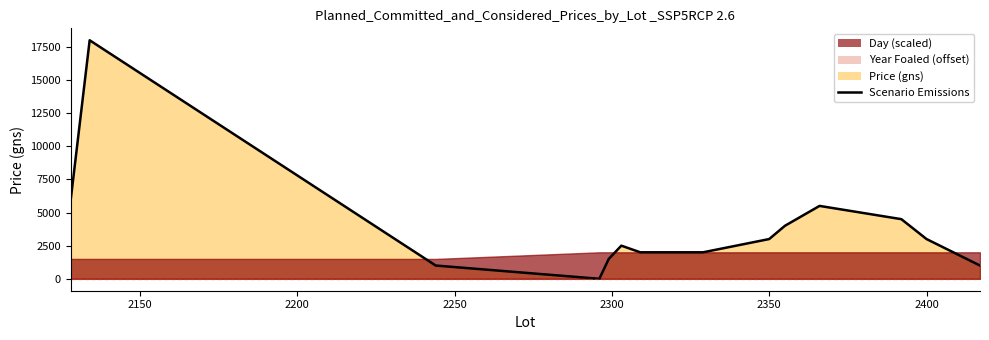

Count the number of categories in the chart.

14